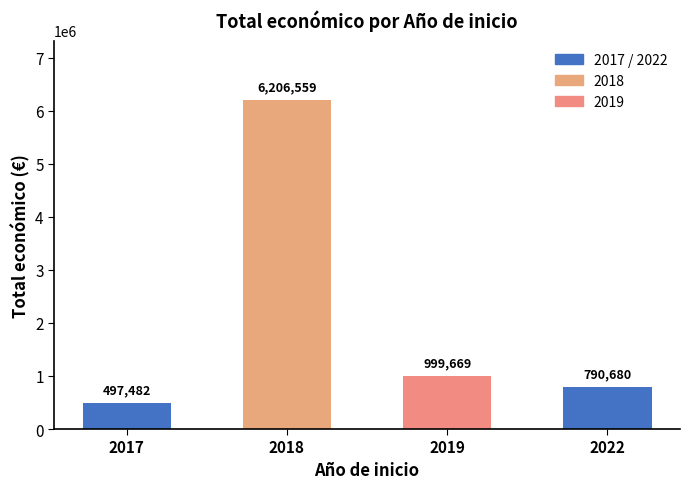

Which label corresponds to the largest value in the chart?

2018